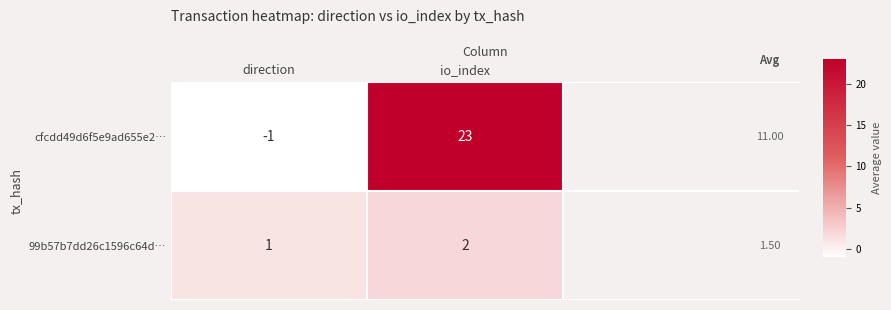

Which series has the largest total across all categories?

cfcdd49d6f5e9ad655e2…